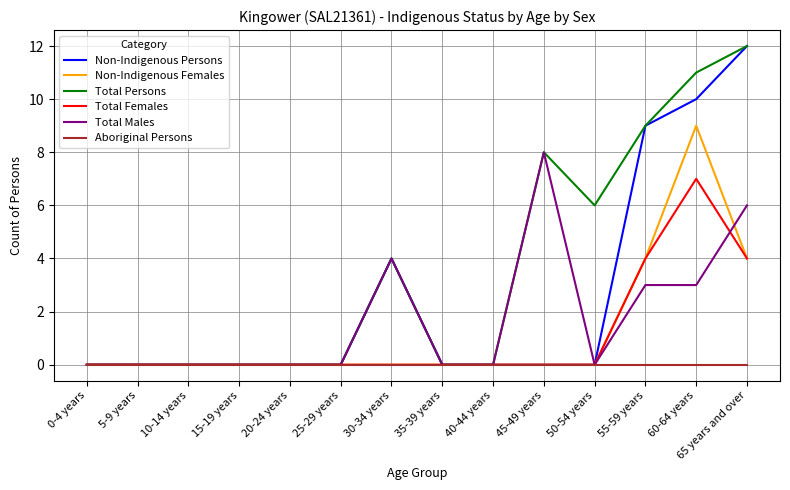

Does the chart display data point markers on the line(s)?

No